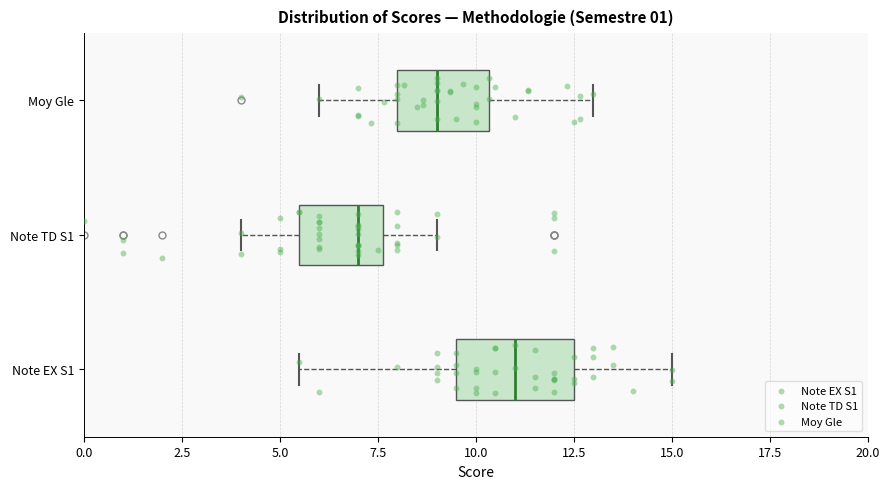

Reading bottom to top, transcribe this box plot: for each box, give where its median line is, the range the box spans, and where its two whiskers end, as read against the x-axis. The values are not printed on the chart, so give them approximately, as read against the axis.

Note EX S1: median 11.0, box 9.5 to 12.5, whiskers 5.5 to 15.0
Note TD S1: median 7.0, box 5.5 to 7.5, whiskers 4.0 to 9.0
Moy Gle: median 9.0, box 8.0 to 10.5, whiskers 6.0 to 13.0